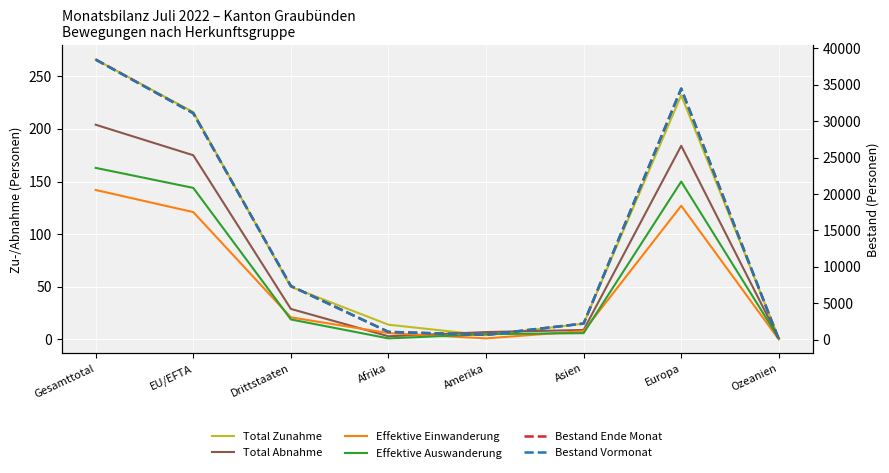

The Bestand Ende Monat series shows 647 at Amerika. True or false?

True